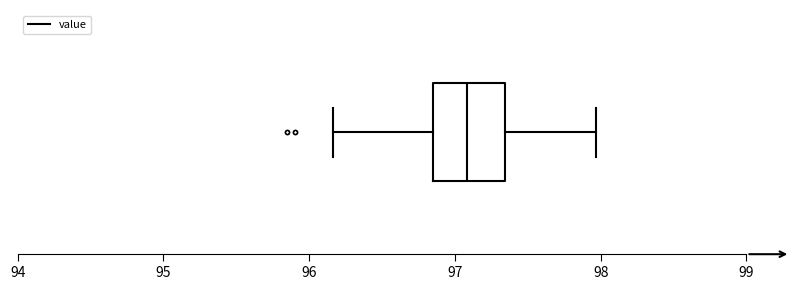

Where does the right whisker of the box end on the x-axis? The values are not printed on the chart, so give them approximately, as read against the axis.

98.0